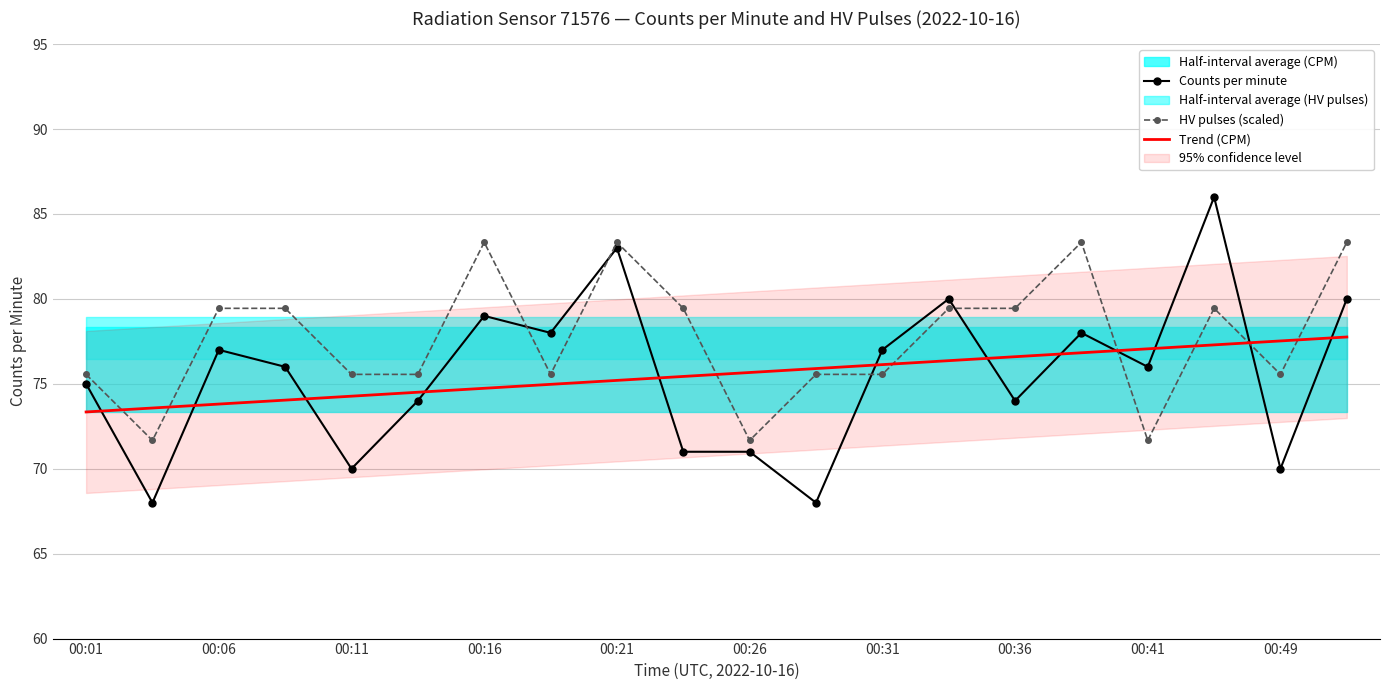

What is the maximum value for HV pulses (scaled)?

83.3